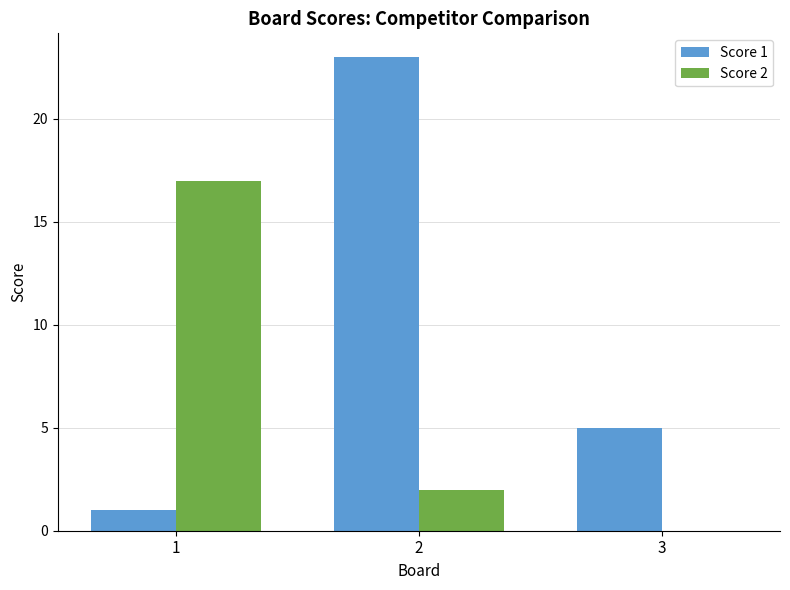

What is the maximum value shown in the chart?

23